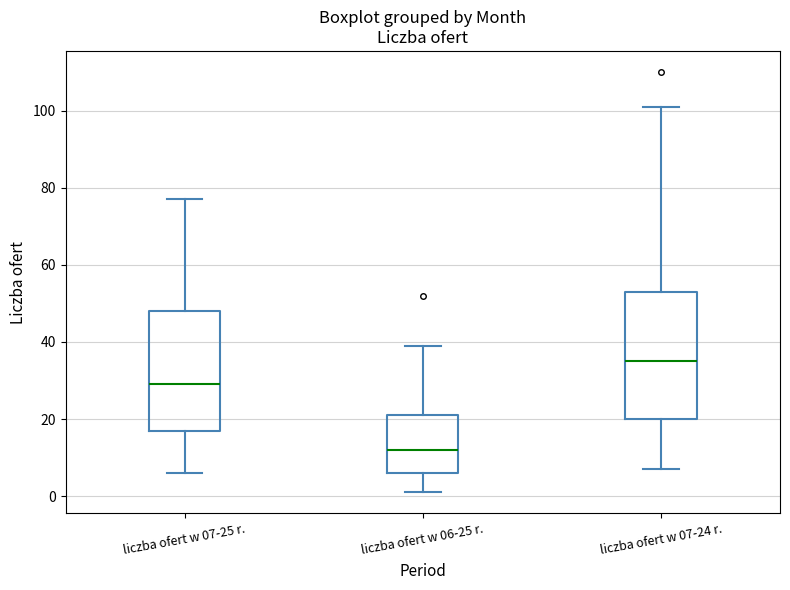

Reading left to right, read every box against the y-axis: the position of its median line, the range the box covers, and the ends of its whiskers. The values are not printed on the chart, so give them approximately, as read against the axis.

liczba ofert w 07-25 r.: median 30, box 18 to 48, whiskers 6 to 78
liczba ofert w 06-25 r.: median 12, box 6 to 22, whiskers 2 to 40
liczba ofert w 07-24 r.: median 36, box 20 to 54, whiskers 8 to 102